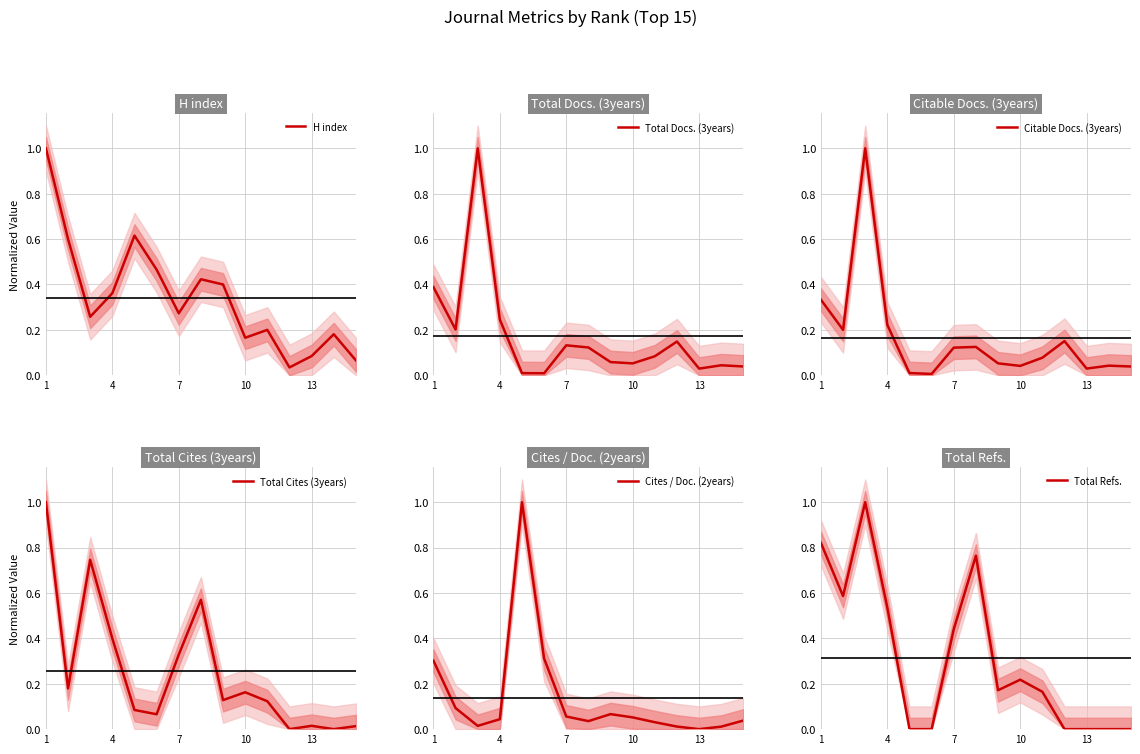

What is the average value of the H index series?

0.3